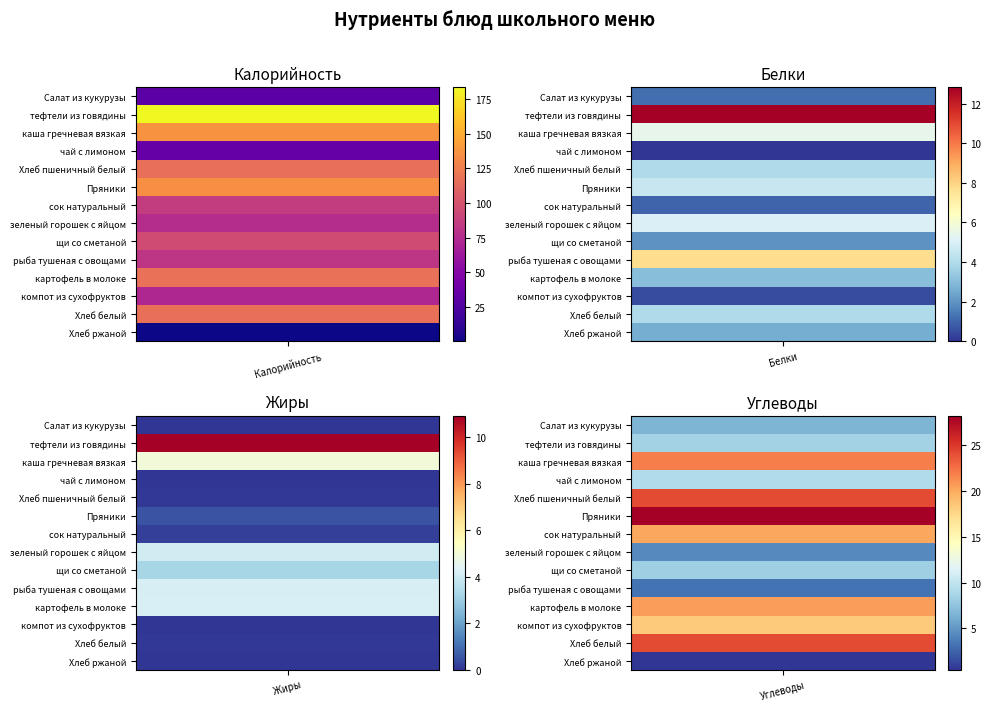

What is the difference between the сок натуральный values at 3 and 2?

20.0